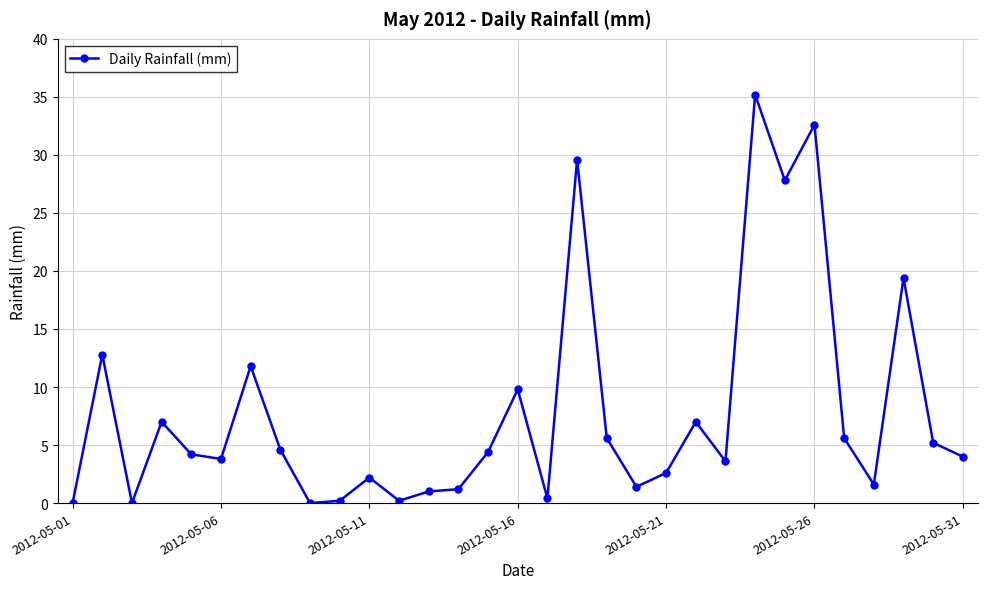

True or false: the data has more than 2 interior local peaks.

True